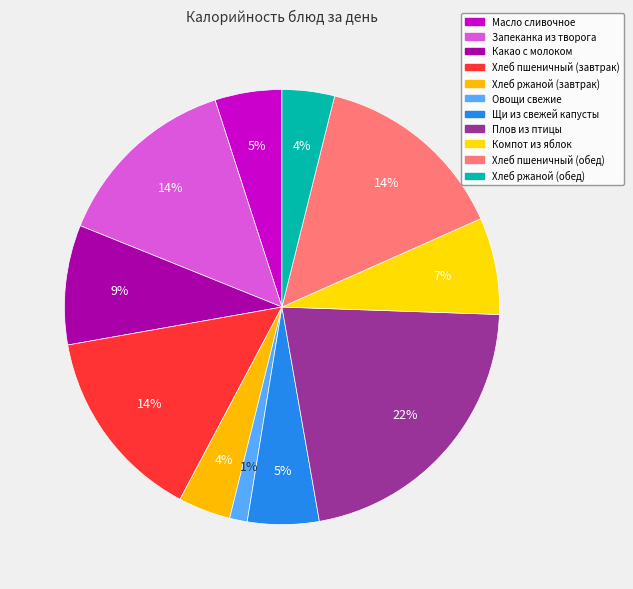

Rank the categories by value from highest to lowest.

Плов из птицы, Хлеб пшеничный (завтрак), Хлеб пшеничный (обед), Запеканка из творога, Какао с молоком, Компот из яблок, Щи из свежей капусты, Масло сливочное, Хлеб ржаной (завтрак), Хлеб ржаной (обед), Овощи свежие